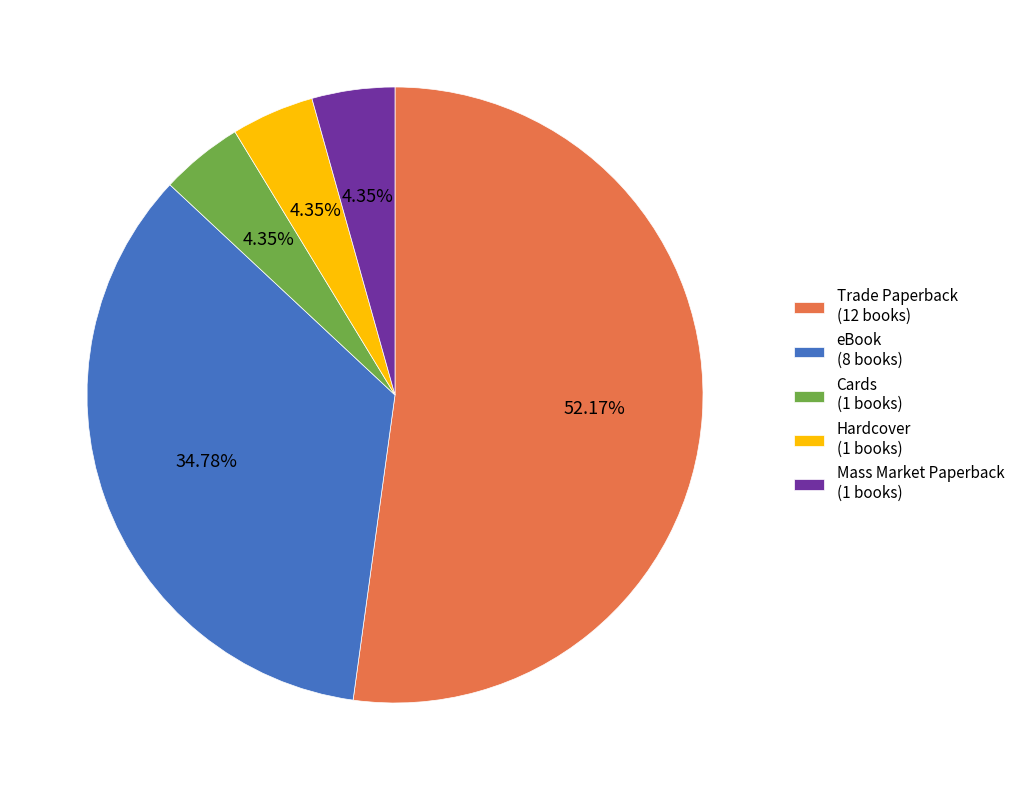

Between Trade Paperback and eBook, which is larger?

Trade Paperback